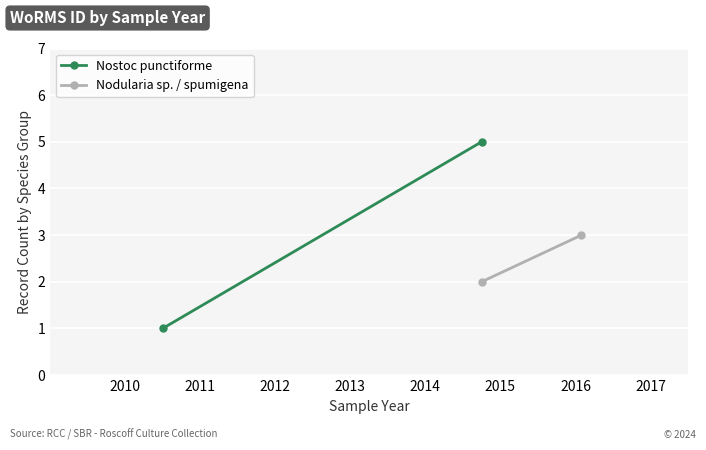

What is the minimum value shown in the chart?

1